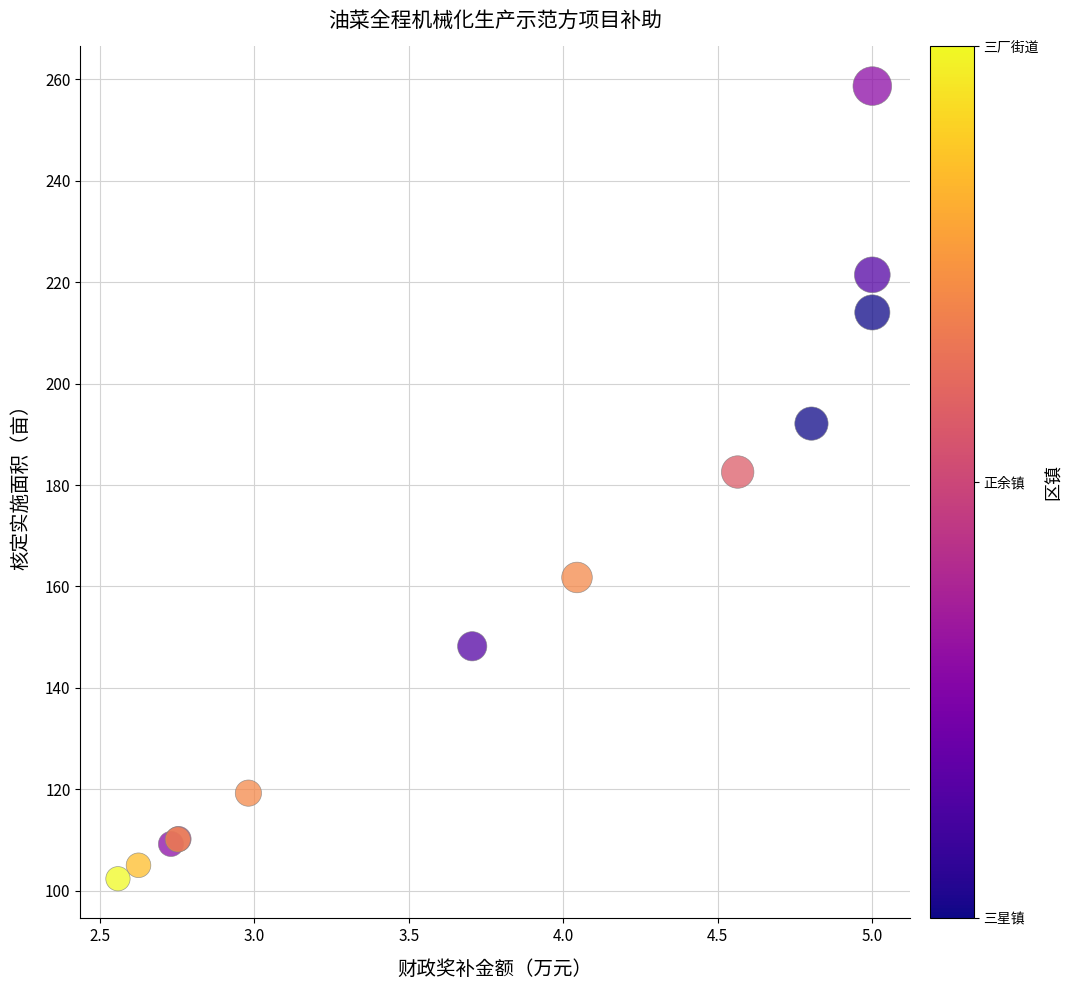

What Y value in the scatter plot is closest to 180?

182.6